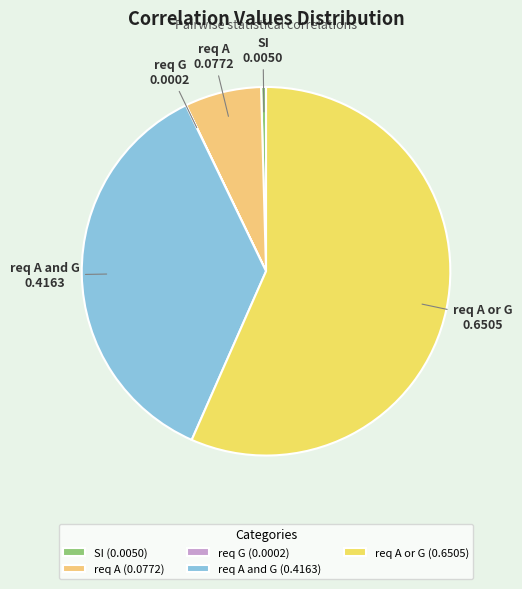

Which slice is the largest?

req A or G